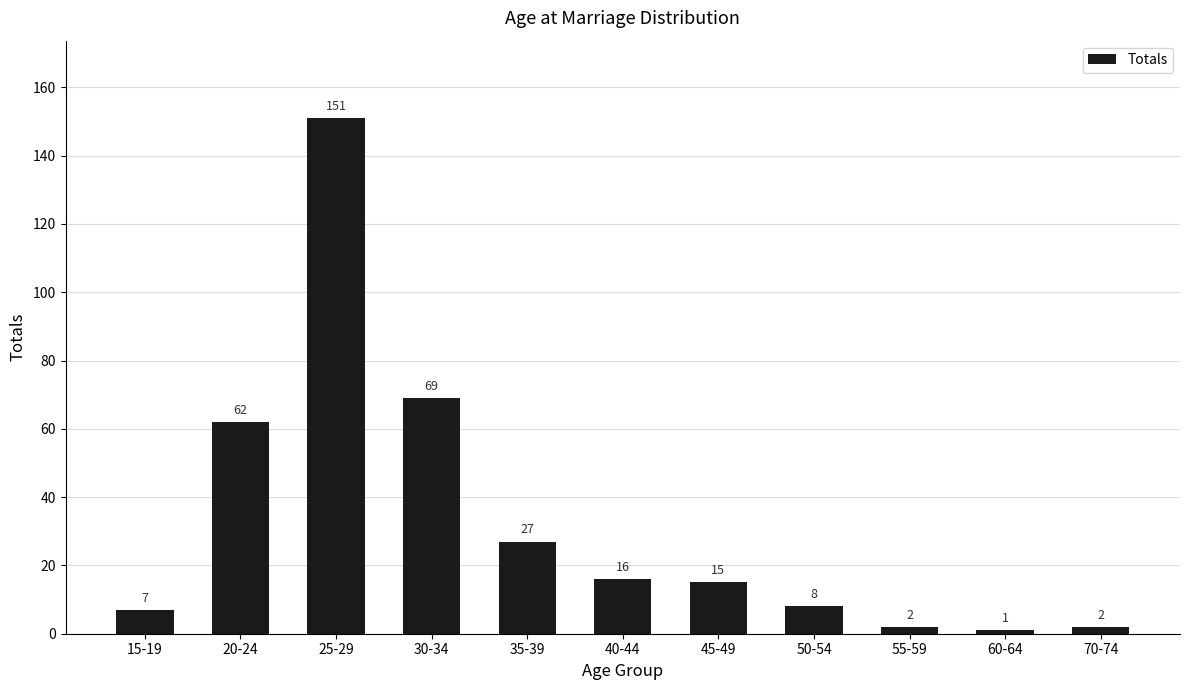

Read the value at 35-39, to the nearest 5.

25